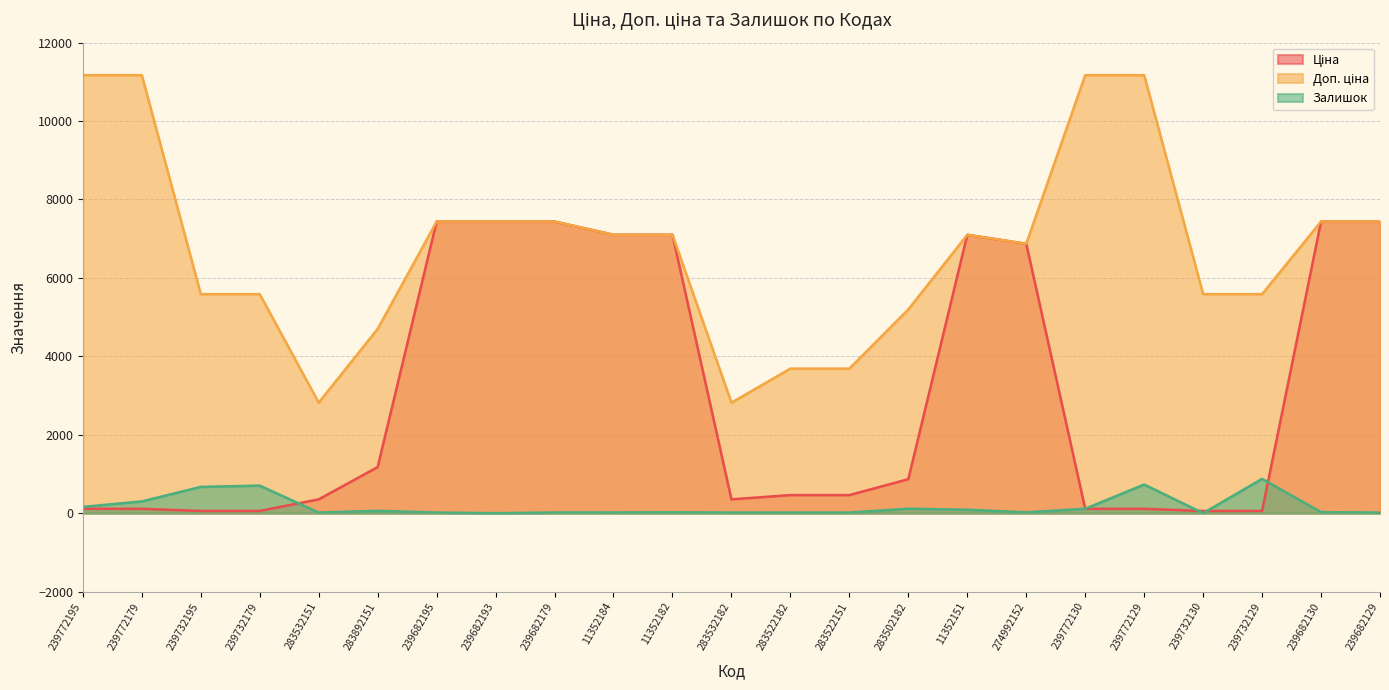

True or false: Доп. ціна and Ціна cross at least once.

False